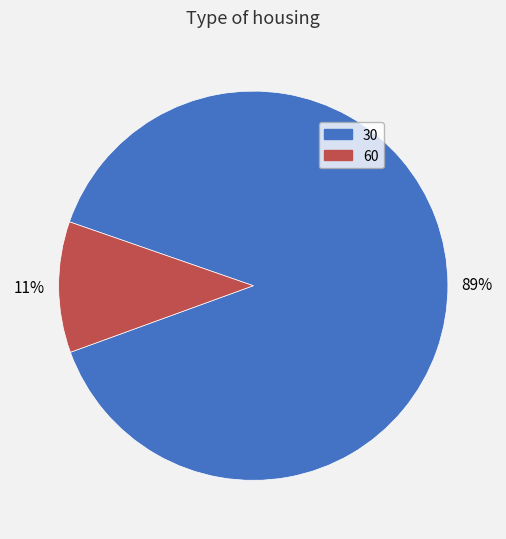

To the nearest percent, what portion does 60 represent?

11%